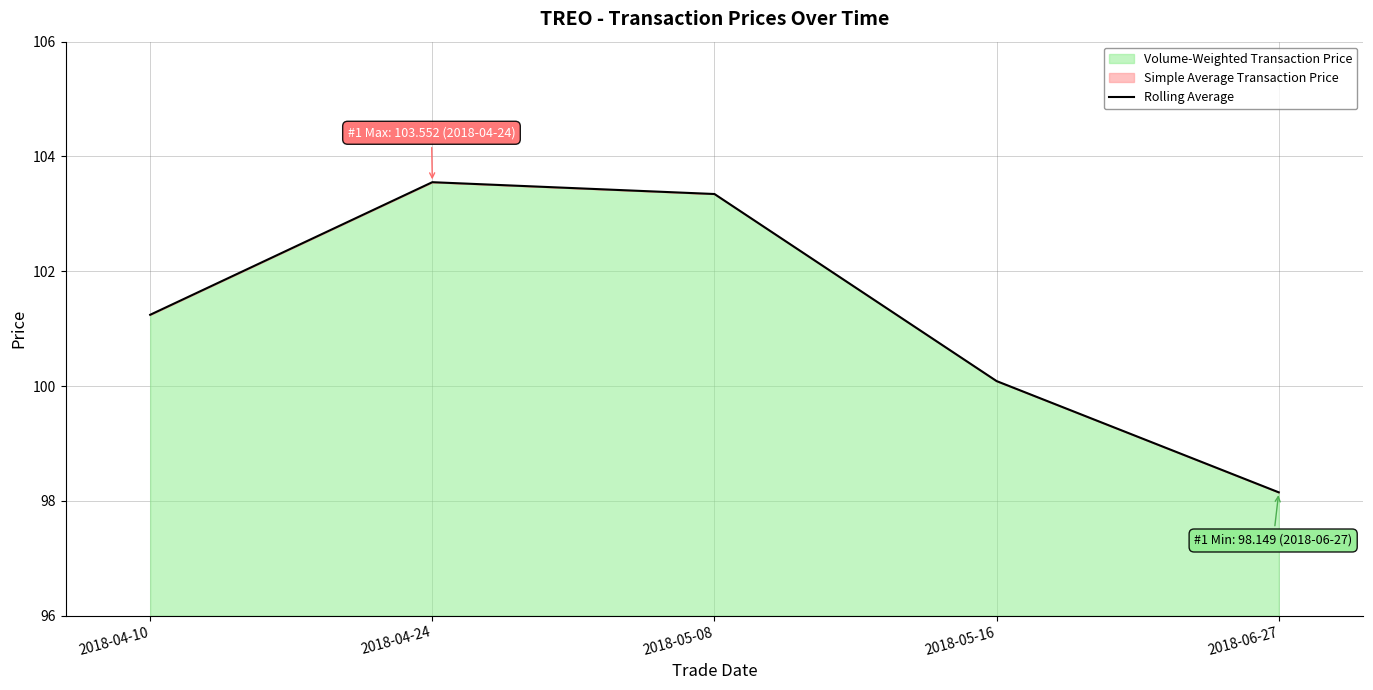

List the labels in order of value, smallest first.

2018-06-27, 2018-05-16, 2018-04-10, 2018-05-08, 2018-04-24